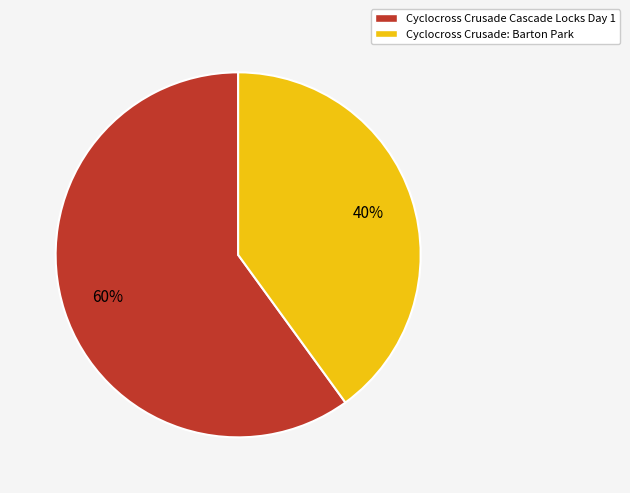

To the nearest percent, what is the combined percentage of Cyclocross Crusade Cascade Locks Day 1 and Cyclocross Crusade: Barton Park?

100%